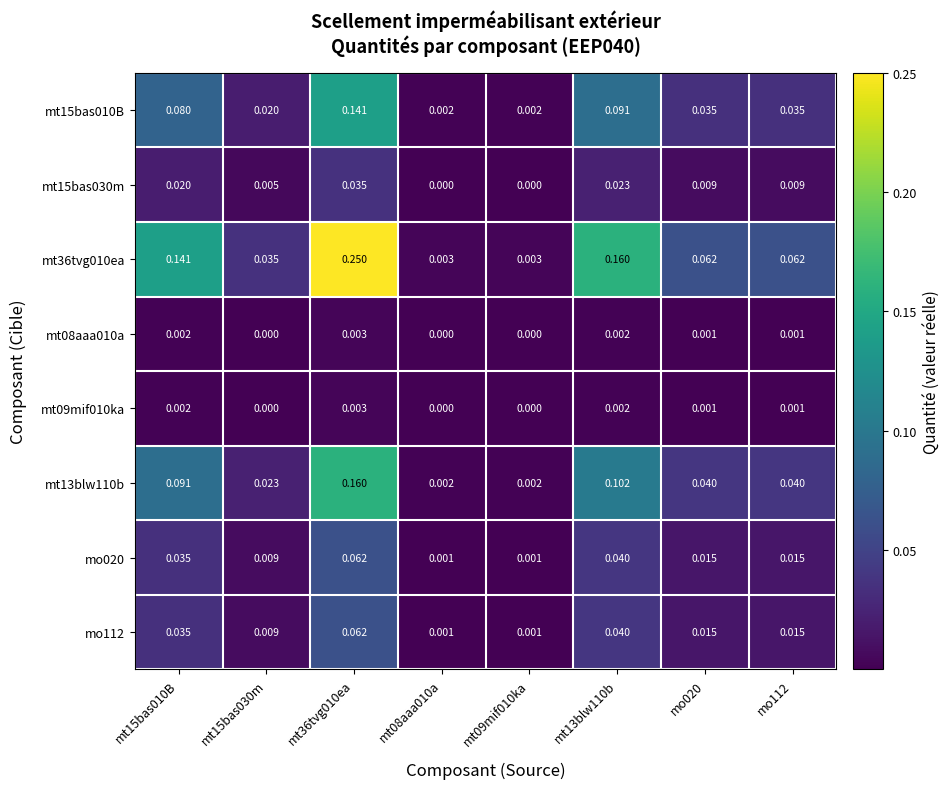

Is the value of mt13blw110b at mt09mif010ka greater than the value of mo112 at mo020?

No